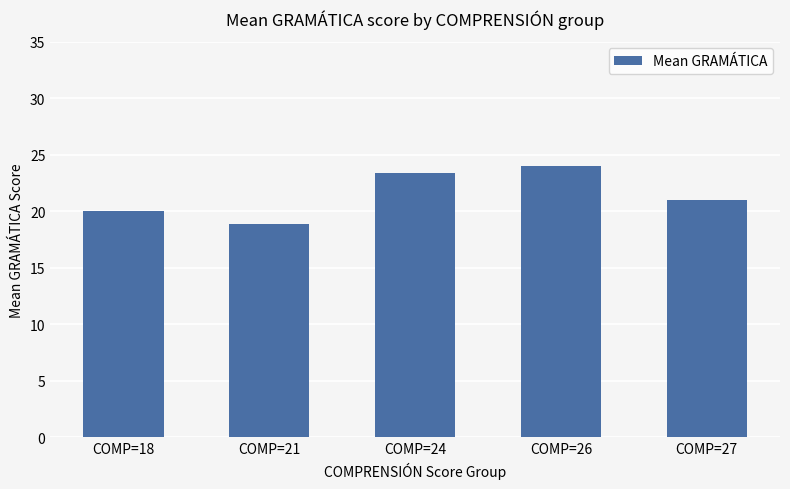

List the labels in order of value, smallest first.

COMP=21, COMP=18, COMP=27, COMP=24, COMP=26